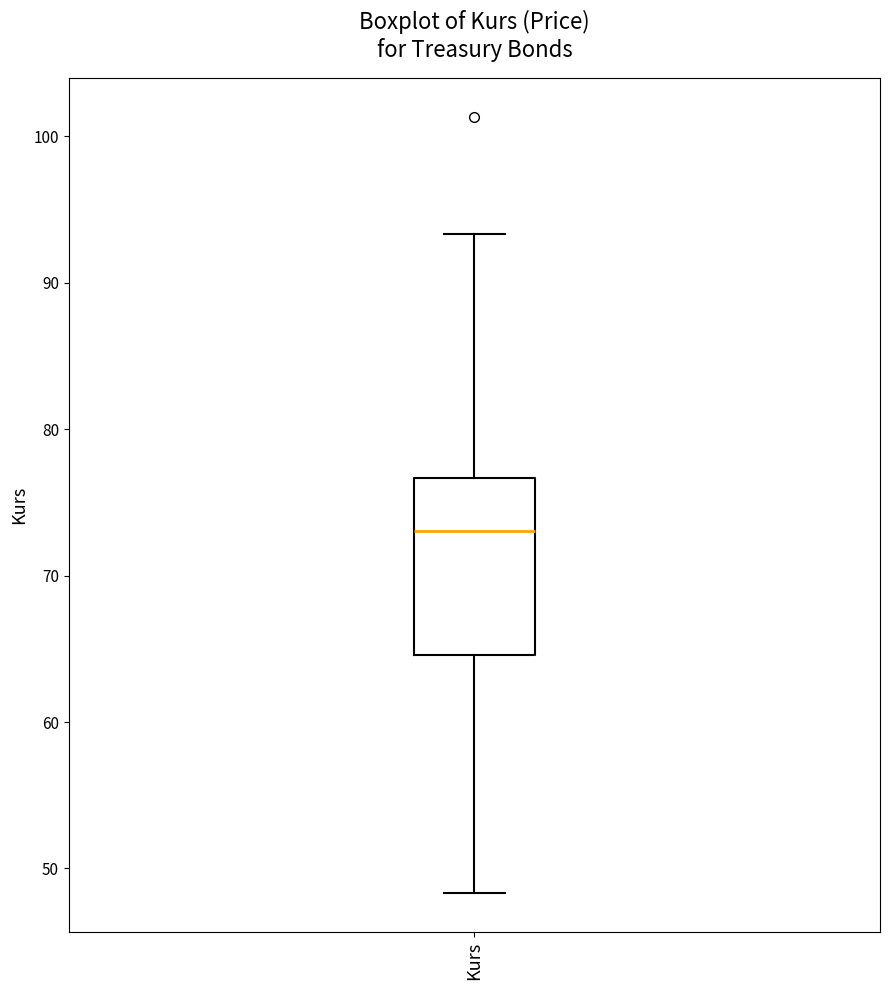

Transcribe this box plot: give where the median line is, the range the box spans, and where the two whiskers end, as read against the y-axis. The values are not printed on the chart, so give them approximately, as read against the axis.

median 73, box 65 to 77, whiskers 48 to 93